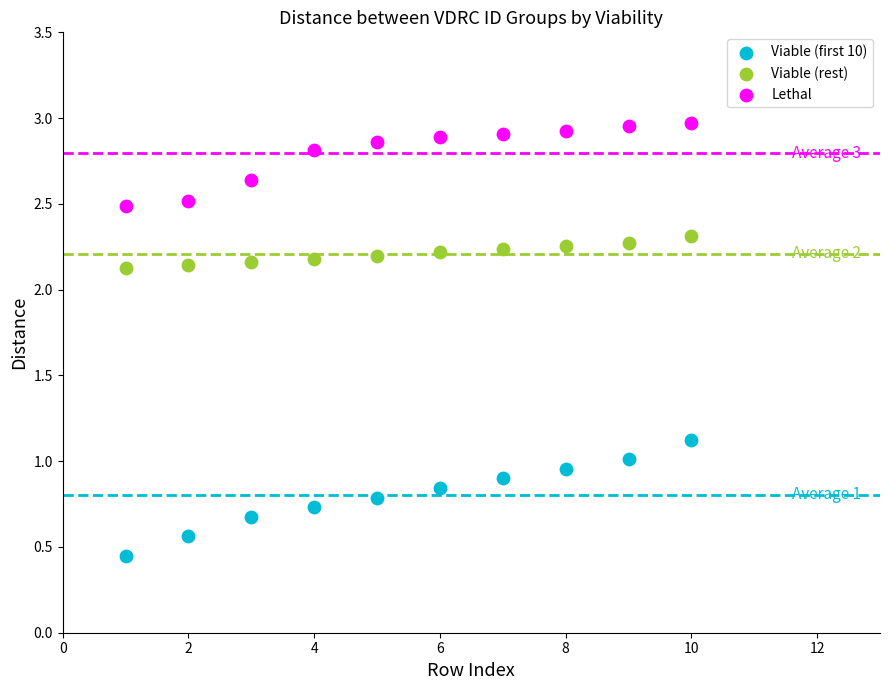

Which series reaches the minimum Y coordinate?

Viable (first 10)